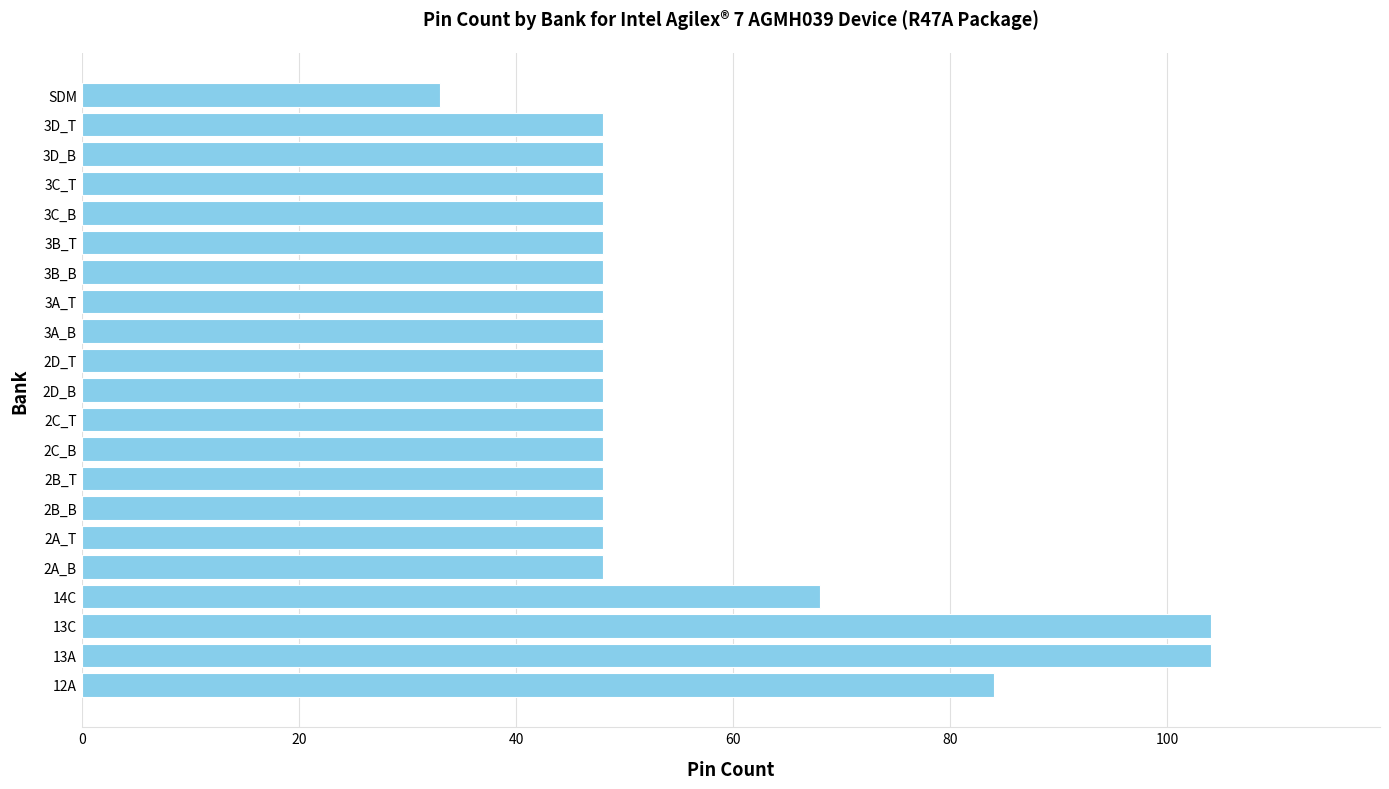

What is the smallest value displayed?

33